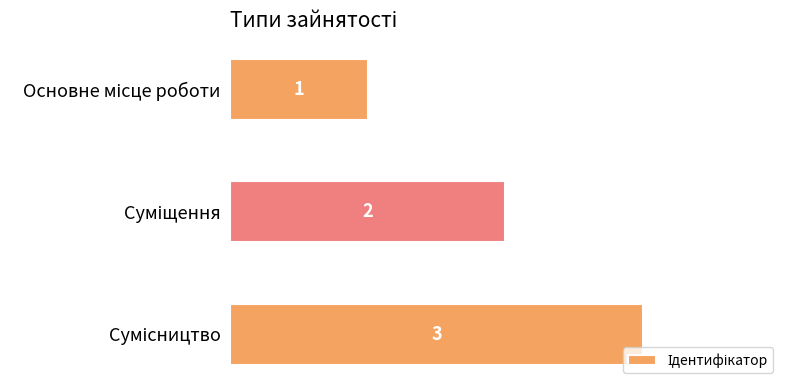

What is the average value?

2